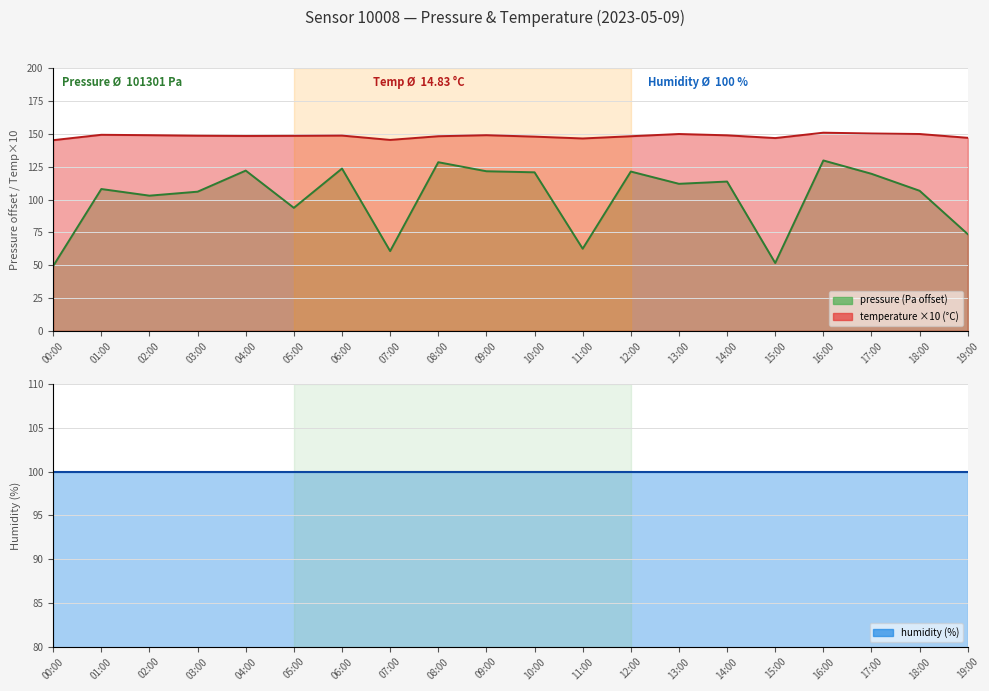

How many data points in temperature are less than 148?

6